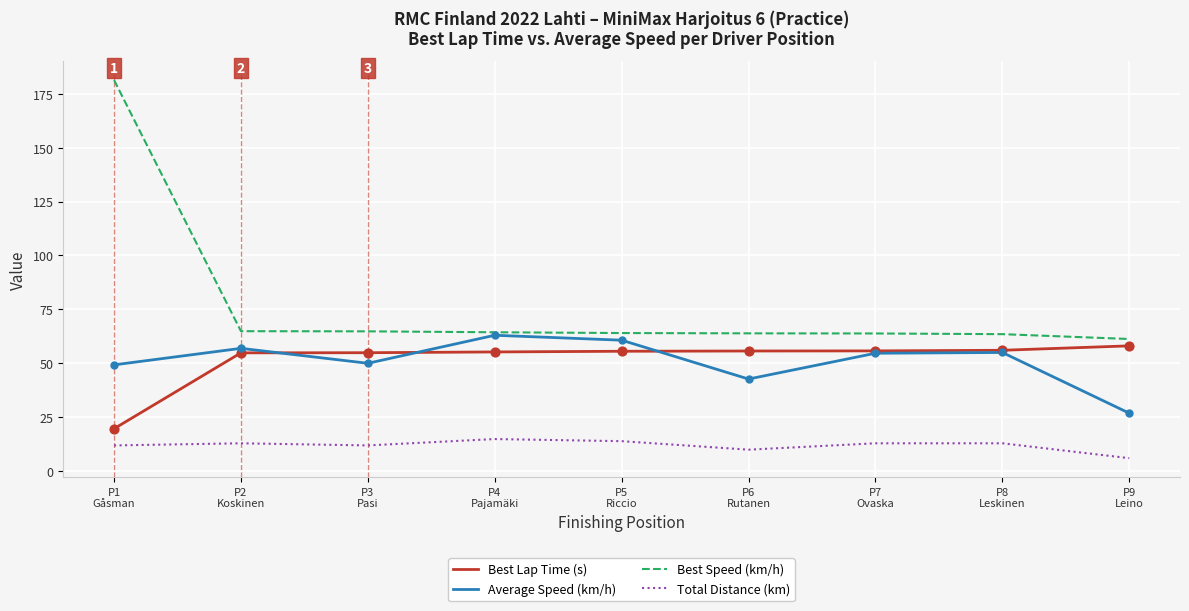

At how many categories does at least one series exceed 136?

1